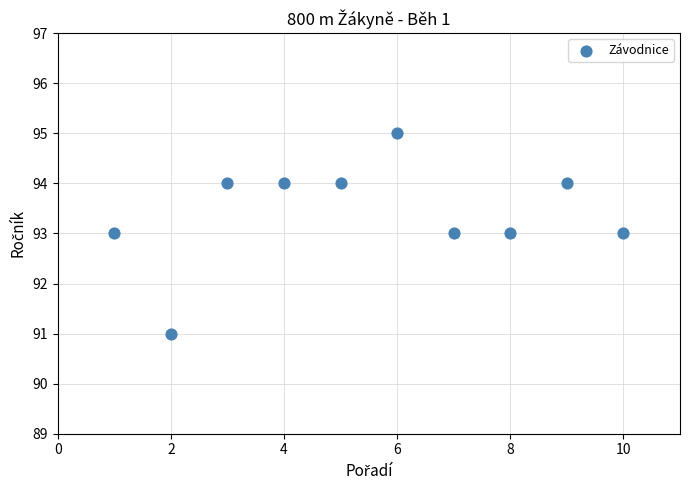

What is the range of X values (max minus min)?

9